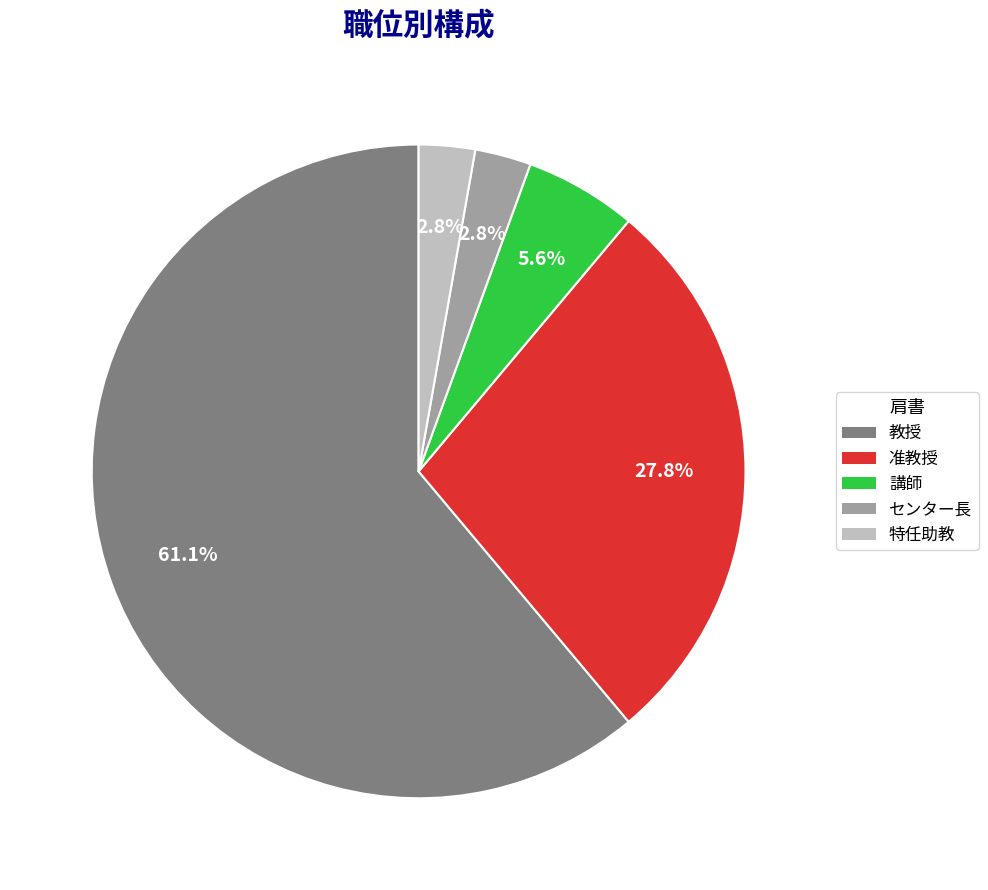

What is the largest slice in the pie chart?

教授